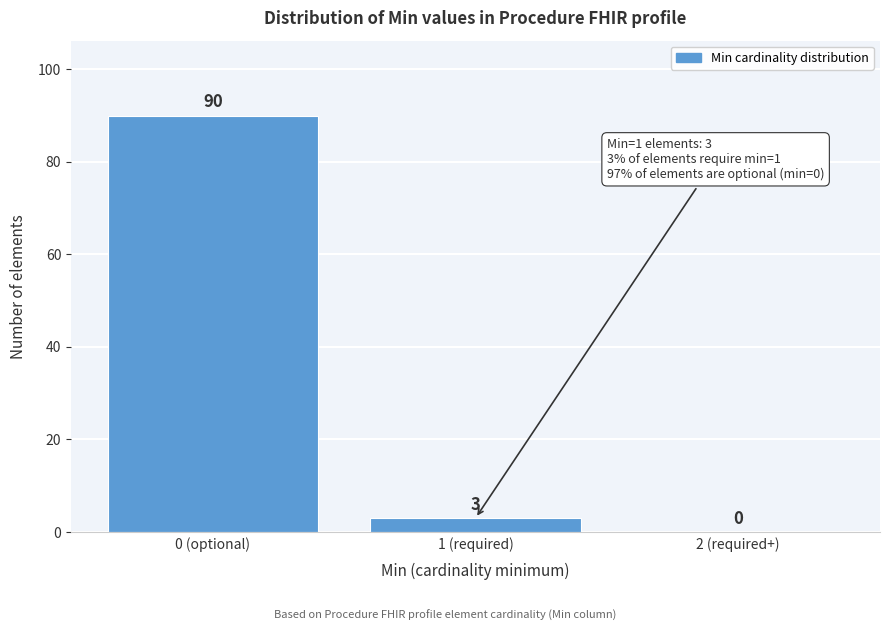

Reading right to left, list all the values displayed in this chart.

2 (required+)=0	1 (required)=3	0 (optional)=90